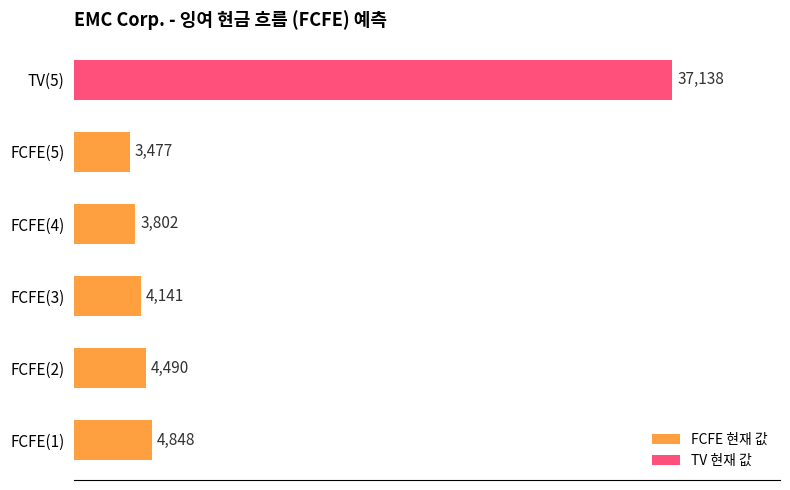

At which category does the chart reach its peak across all series?

TV(5)